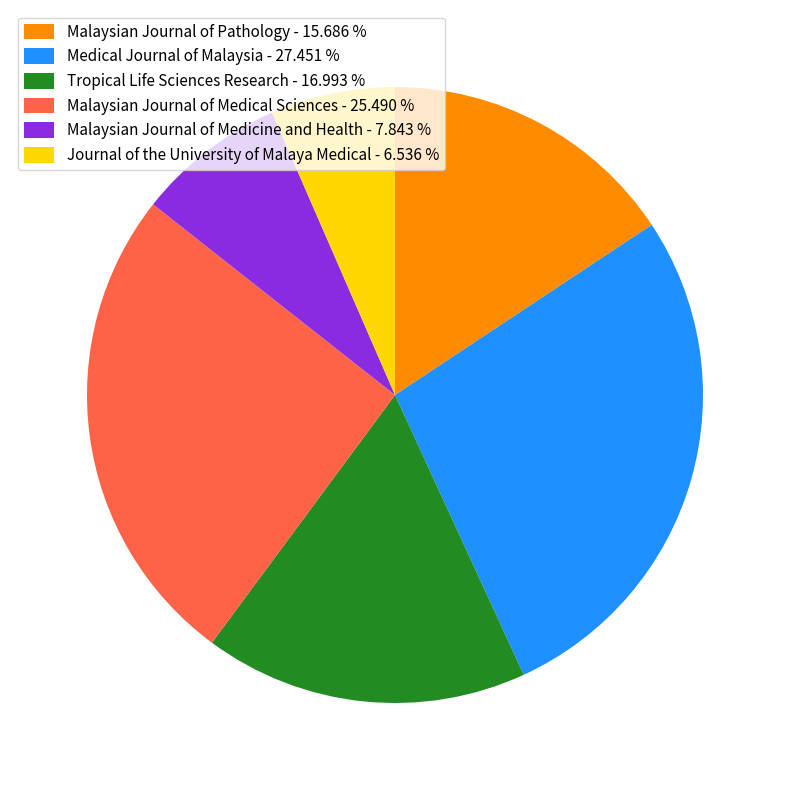

How many slices are in this pie chart?

6